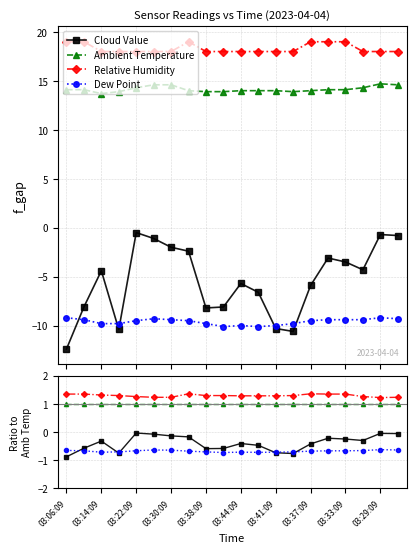

True or false: Cloud Value and Relative Humidity intersect in this chart.

False